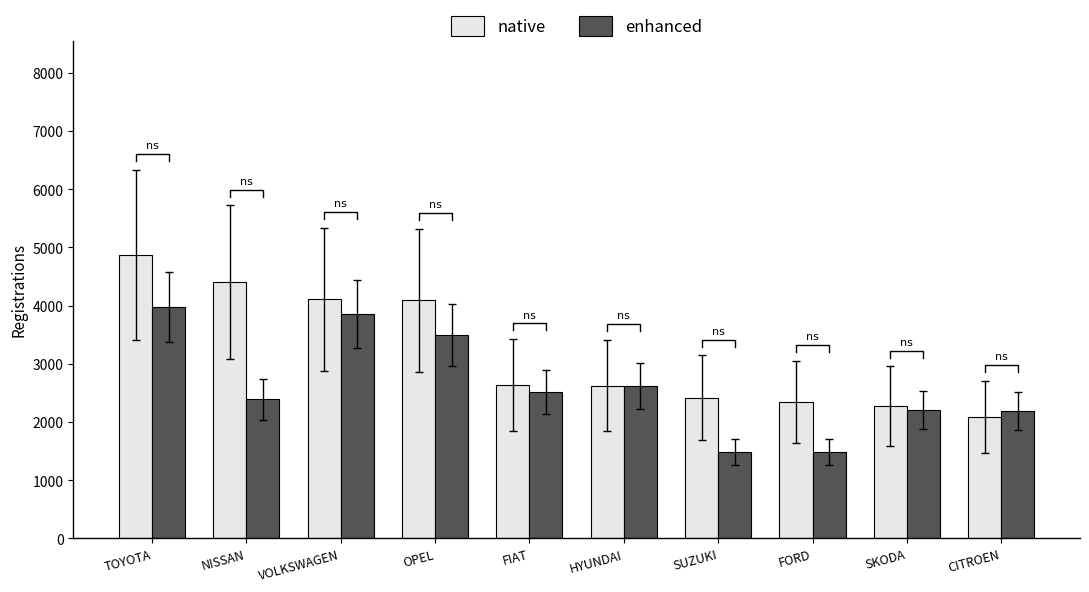

Count the number of categories in the chart.

10